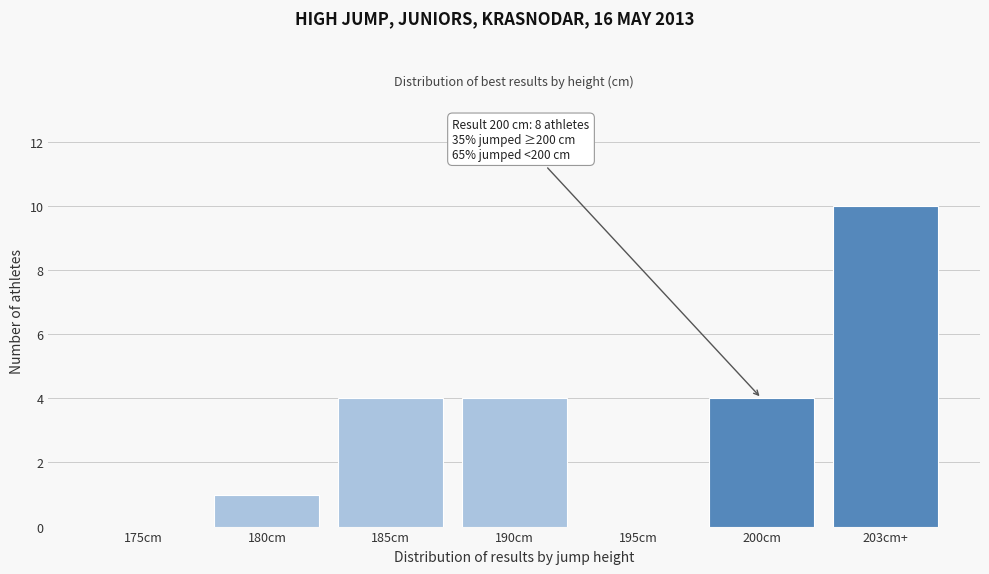

Reading left to right, transcribe all the data shown in this chart.

175cm=0	180cm=1	185cm=4	190cm=4	195cm=0	200cm=4	203cm+=10